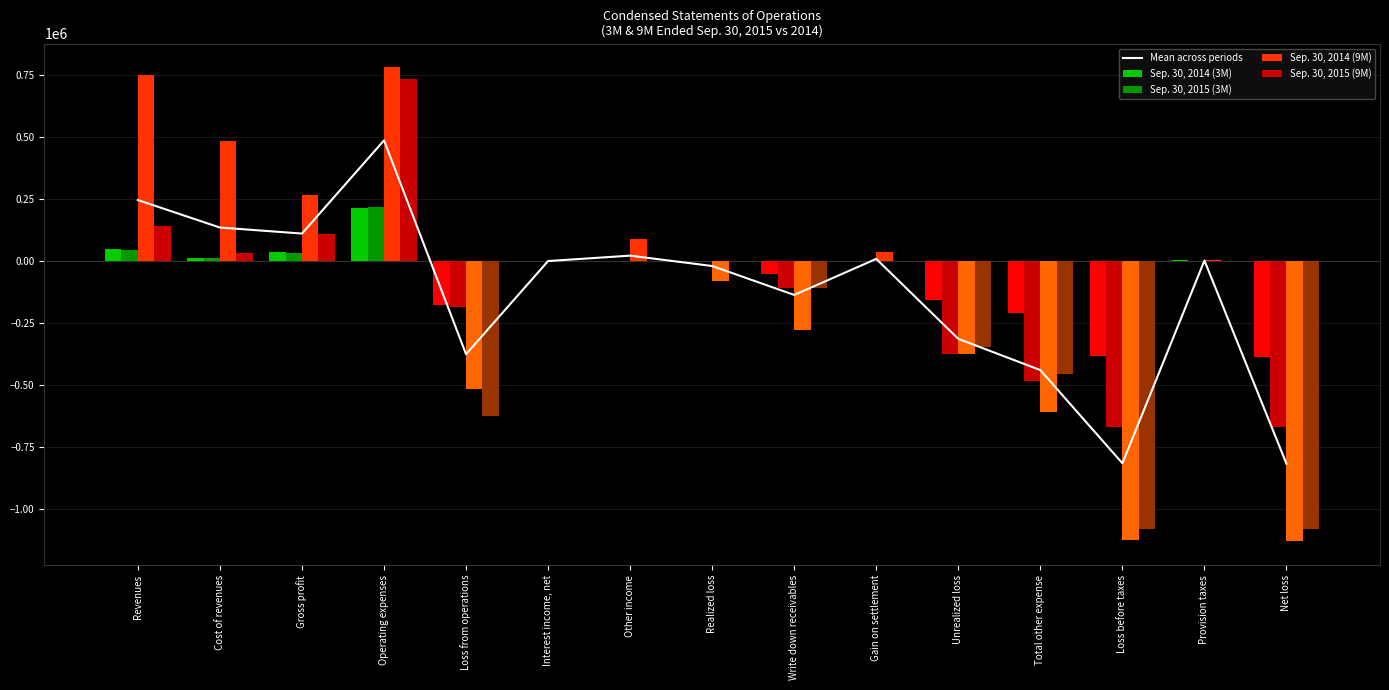

List the series in order of their peak value, lowest first.

Sep. 30, 2014 (3M), Sep. 30, 2015 (3M), Mean across periods, Sep. 30, 2015 (9M), Sep. 30, 2014 (9M)